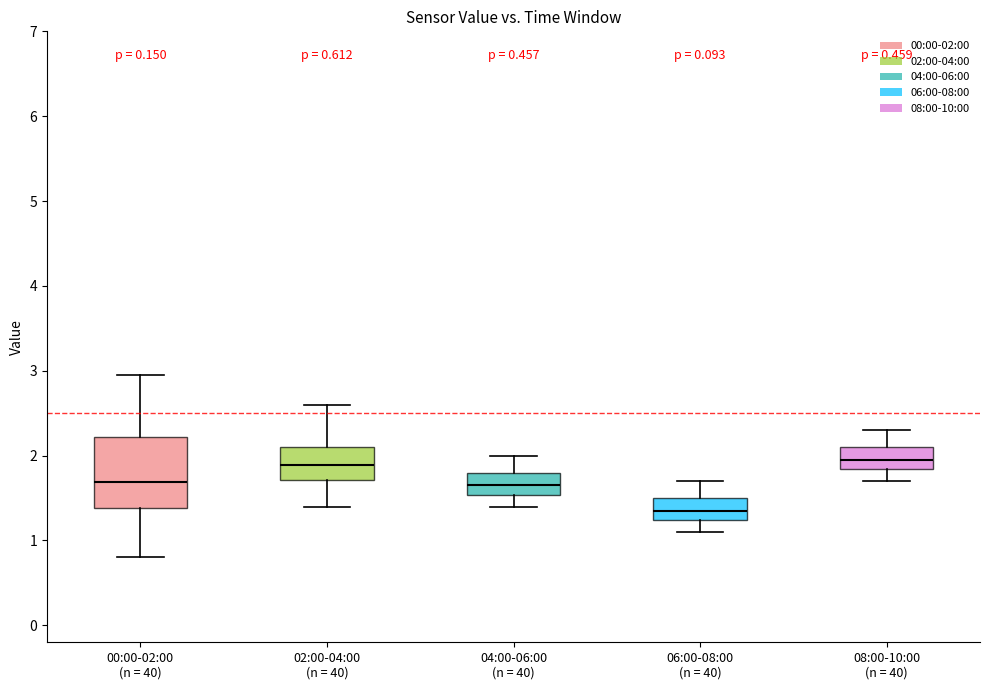

Which box's median line is the lowest?

06:00-08:00 (n = 40)